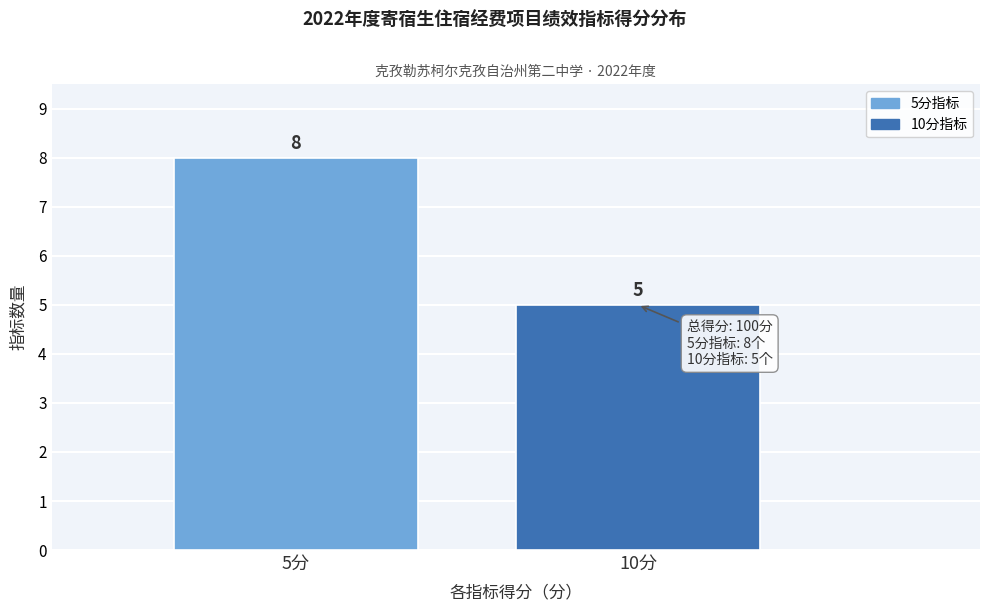

Reading left to right, extract all data points from this chart.

5分=8	10分=5